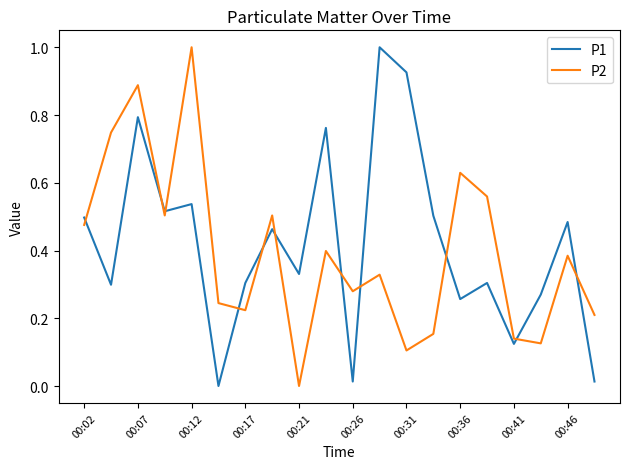

In P1, how many points are lower than both neighbors (excluding endpoints)?

7